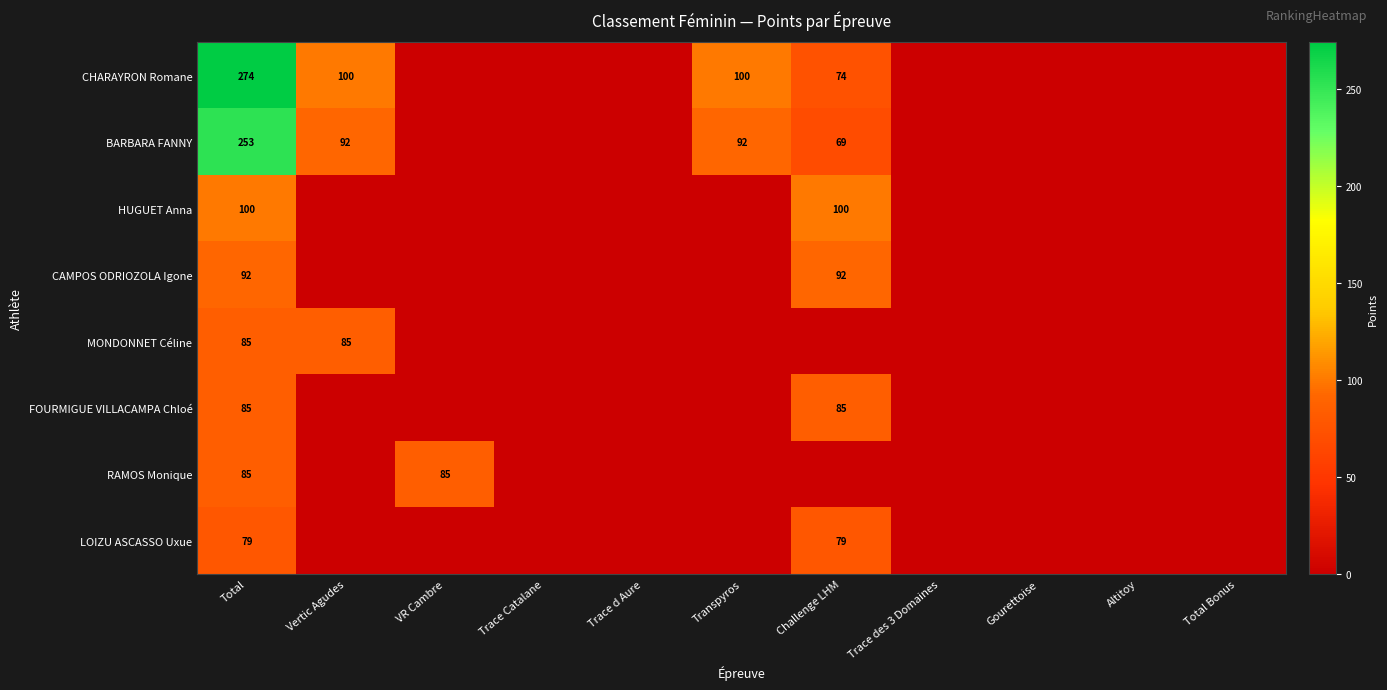

True or false: BARBARA FANNY has a value of 253 at Total.

True